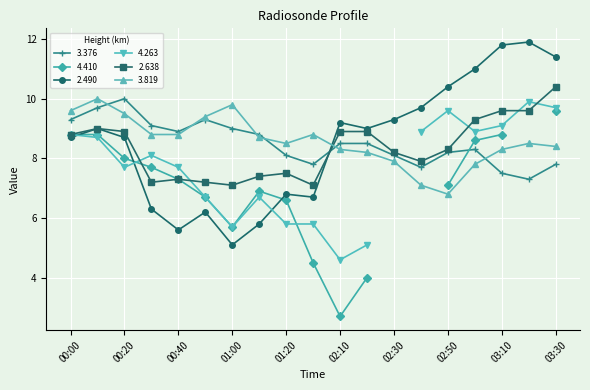

Which series ends up on top after the final intersection of 2.490 and 3.376?

2.490